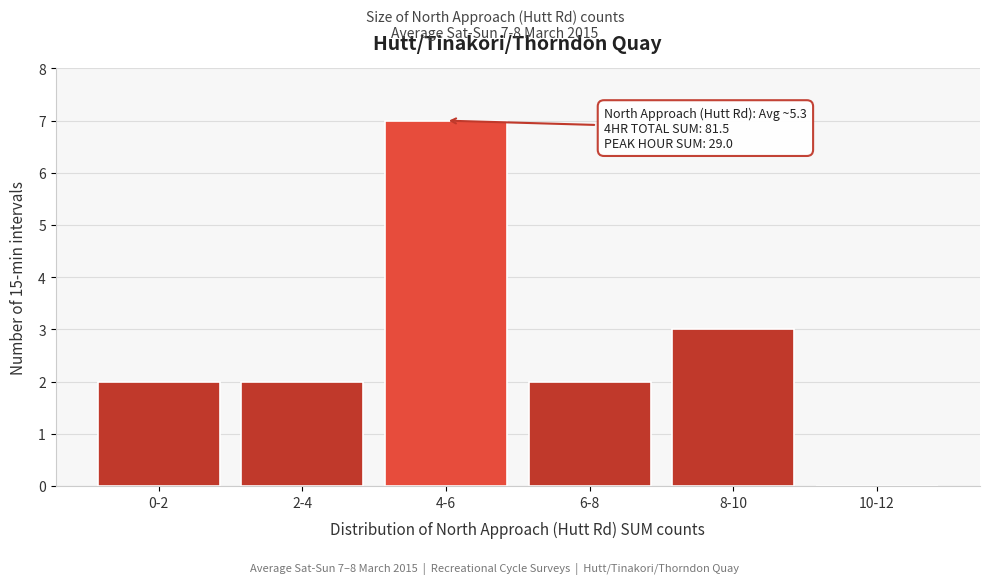

Reading right to left, transcribe all the data shown in this chart.

10-12=0	8-10=3	6-8=2	4-6=7	2-4=2	0-2=2